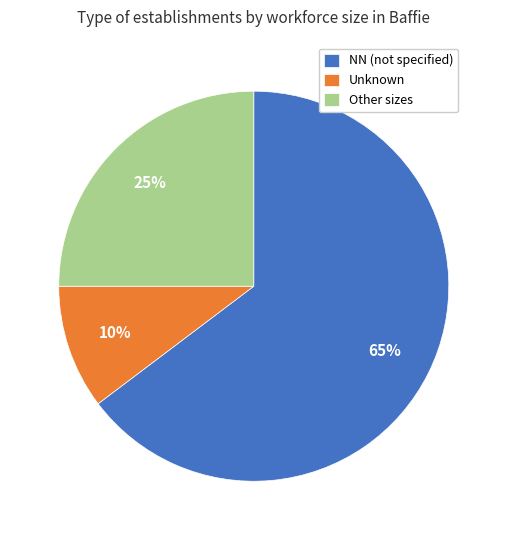

Which has a higher value, NN (not specified) or Unknown?

NN (not specified)